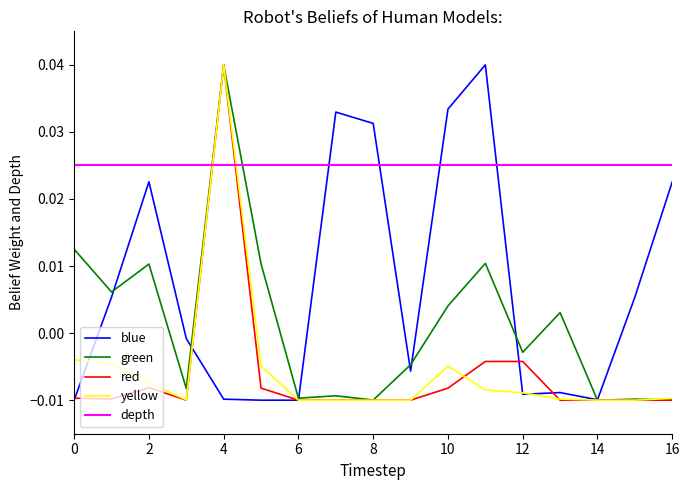

How many intersections are there between green and depth?

2